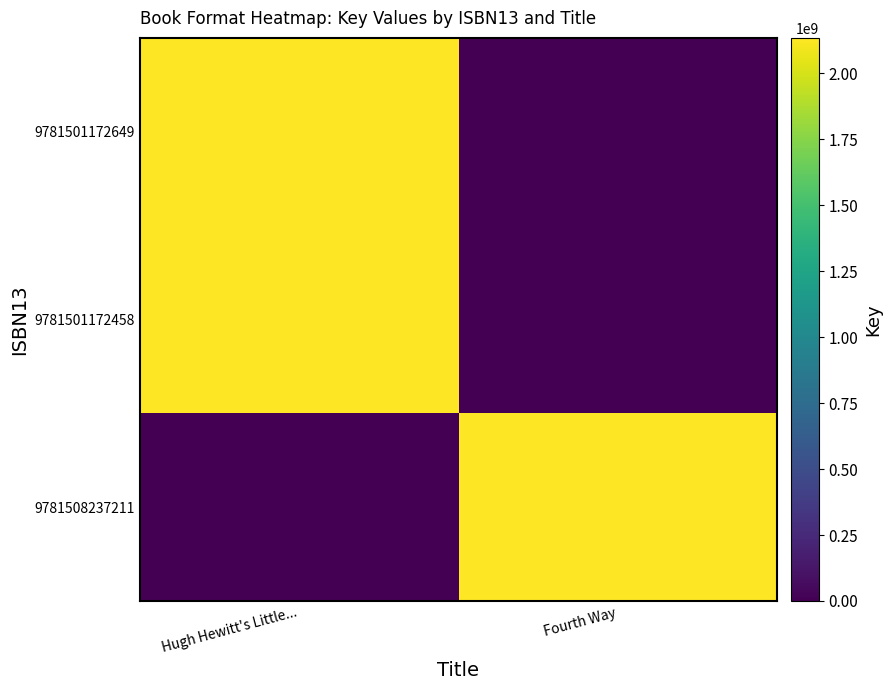

Rank the series by their maximum value, from highest to lowest.

9781501172649, 9781501172458, 9781508237211